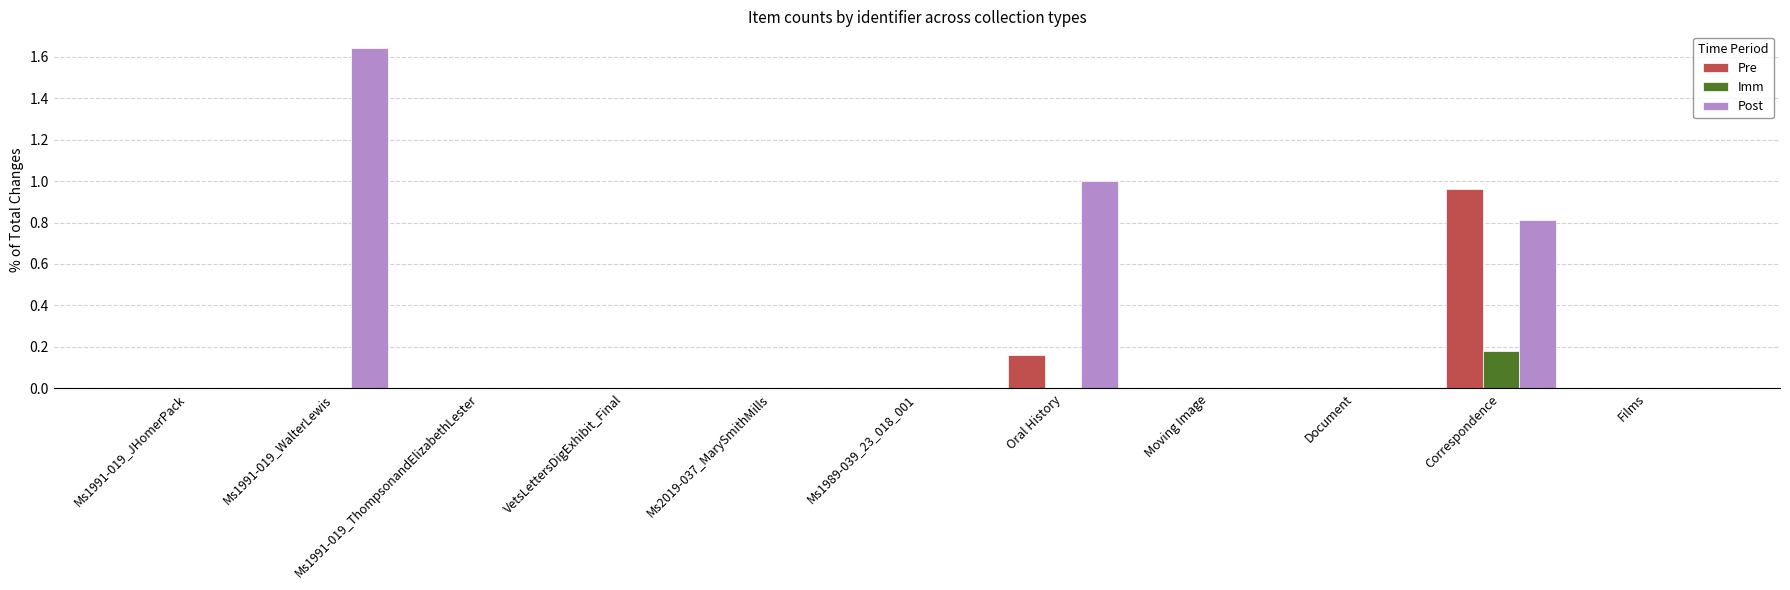

What is the spread (max minus min) of values at Correspondence?

0.8